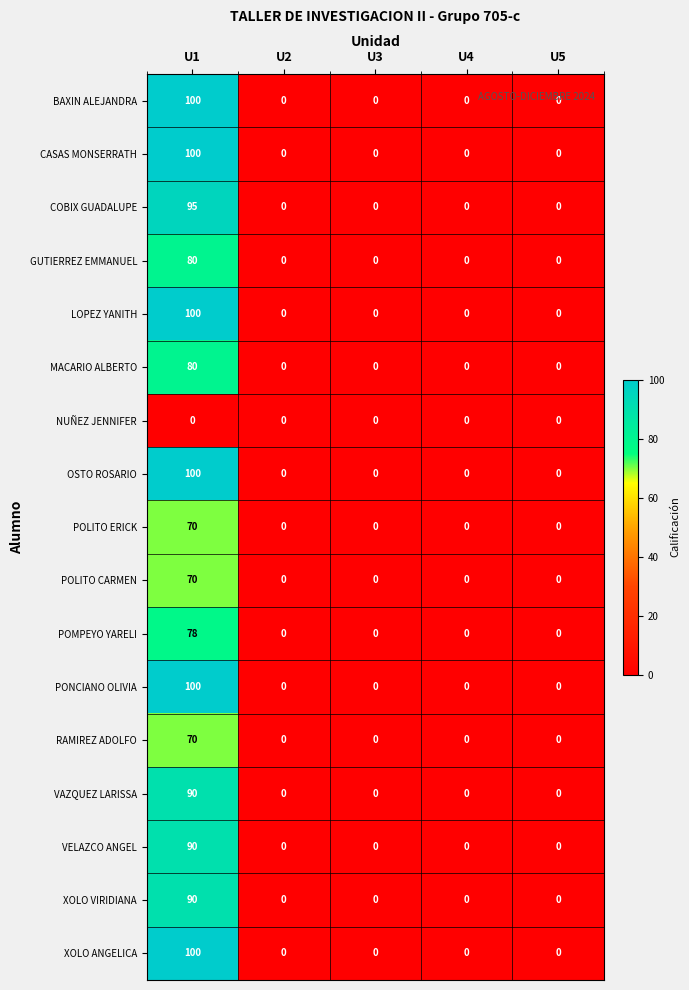

What is the sum of the OSTO ROSARIO values at U1 and U4?

100